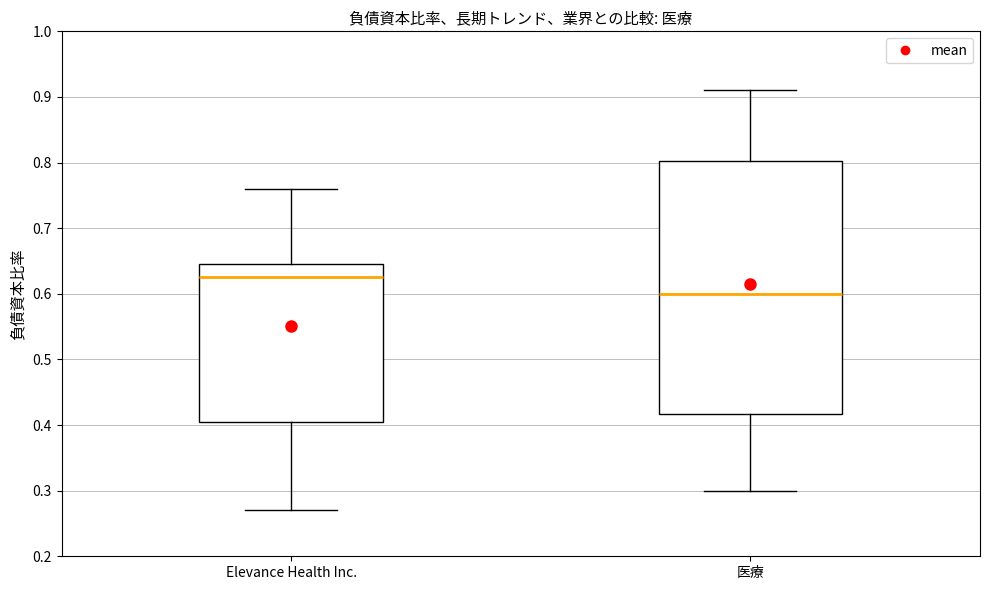

Where does the median line of the box for 医療 sit on the y-axis? The values are not printed on the chart, so give them approximately, as read against the axis.

0.60